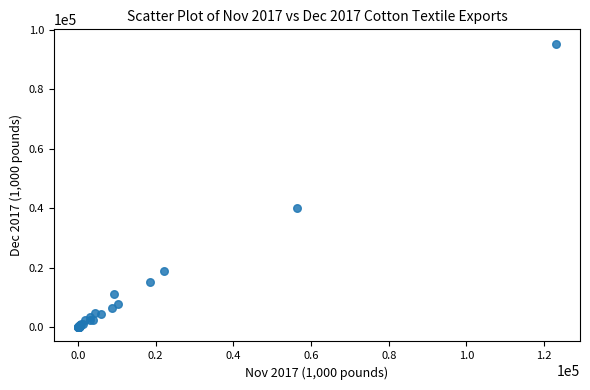

What Y value in the scatter plot is closest to 47728?

40221.6